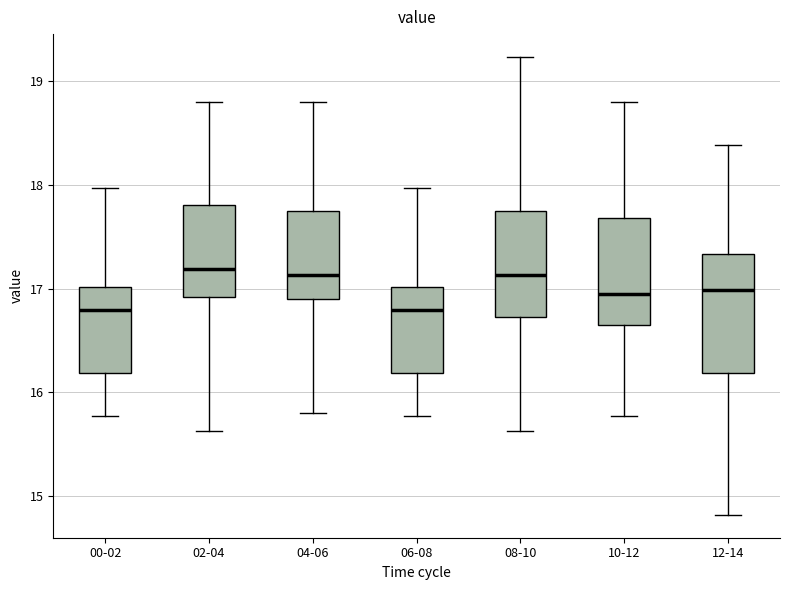

Reading left to right, transcribe this box plot: for each box, give where its median line is, the range the box spans, and where its two whiskers end, as read against the y-axis. The values are not printed on the chart, so give them approximately, as read against the axis.

00-02: median 16.8, box 16.2 to 17.0, whiskers 15.8 to 18.0
02-04: median 17.2, box 16.9 to 17.8, whiskers 15.6 to 18.8
04-06: median 17.1, box 16.9 to 17.7, whiskers 15.8 to 18.8
06-08: median 16.8, box 16.2 to 17.0, whiskers 15.8 to 18.0
08-10: median 17.1, box 16.7 to 17.7, whiskers 15.6 to 19.2
10-12: median 17.0, box 16.7 to 17.7, whiskers 15.8 to 18.8
12-14: median 17.0, box 16.2 to 17.3, whiskers 14.8 to 18.4